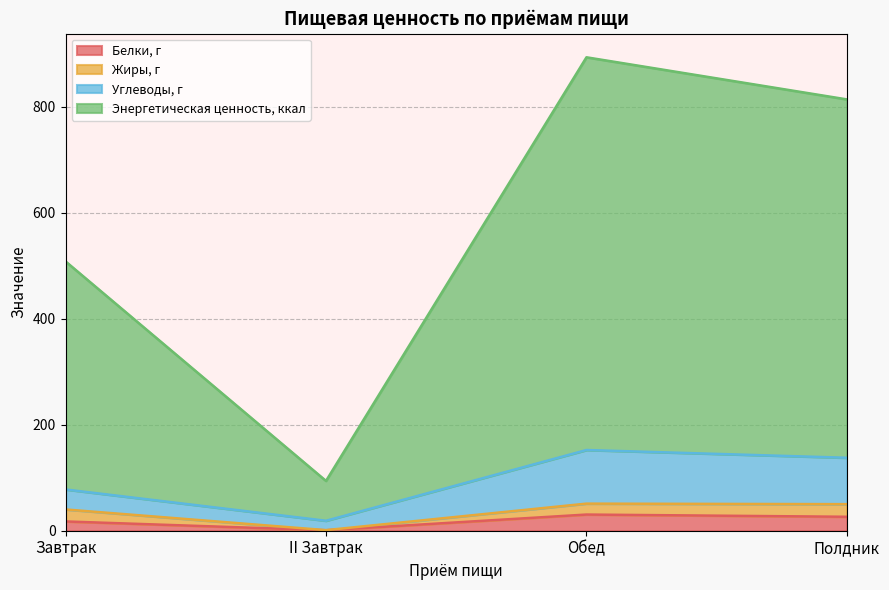

What is the difference between the highest and lowest values at Полдник?

787.1